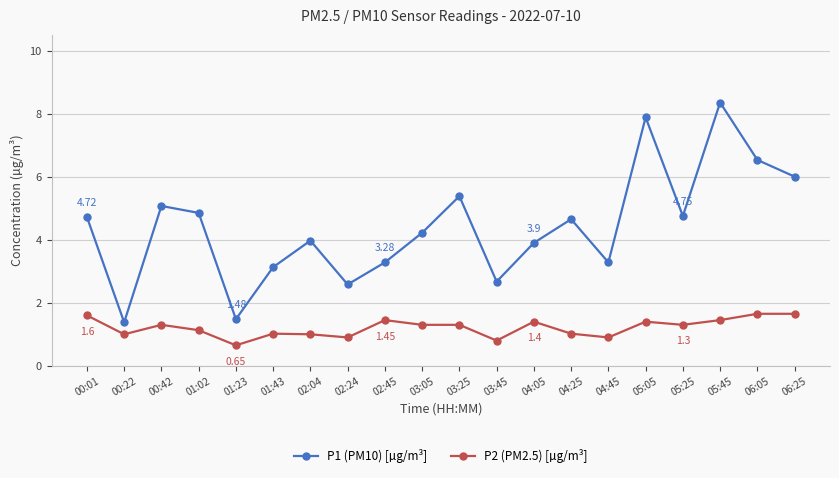

Is the value of P2 (PM2.5) [µg/m³] at 03:05 greater than the value of P1 (PM10) [µg/m³] at 04:05?

No